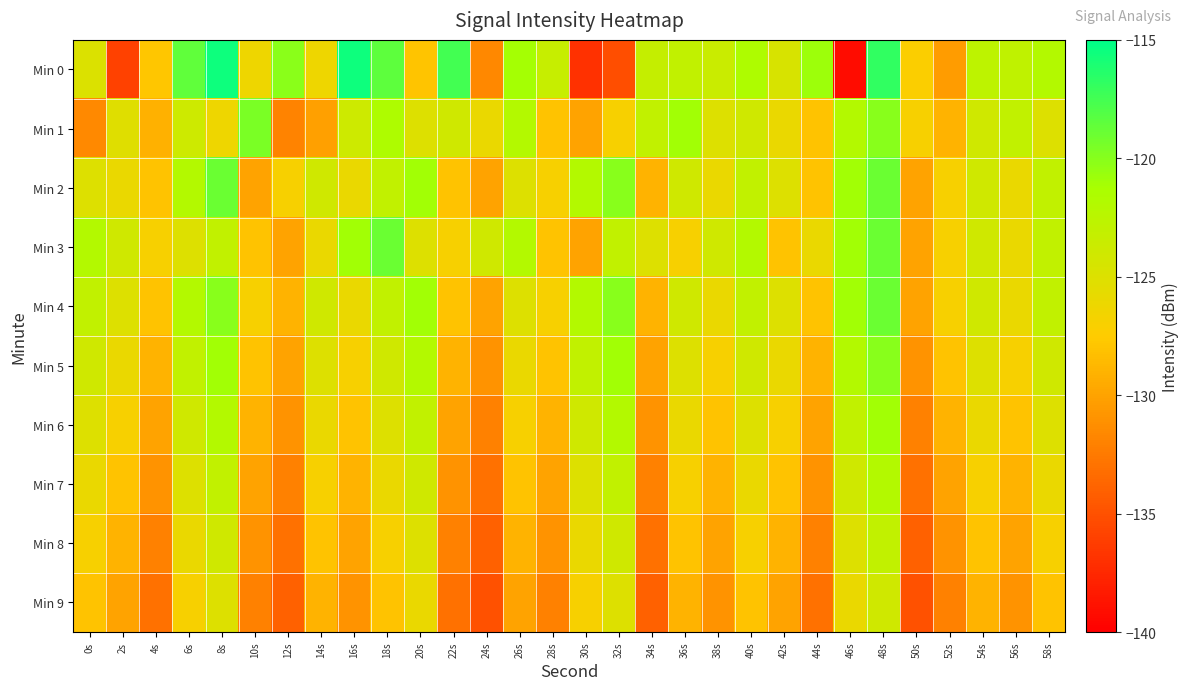

Reading left to right, transcribe all the data shown in this chart.

Min 0: 0s=-124.9	2s=-135.9	4s=-127.9	6s=-118.5	8s=-115.5	10s=-126.3	12s=-120.1	14s=-126.3	16s=-115.6	18s=-118.5	20s=-127.9	22s=-117.5	24s=-131.6	26s=-121.1	28s=-123.4	30s=-136.9	32s=-135.2	34s=-123.3	36s=-123.0	38s=-123.6	40s=-121.6	42s=-124.6	44s=-120.9	46s=-139.1	48s=-116.8	50s=-127.3	52s=-130.4	54s=-122.7	56s=-122.8	58s=-122.0
Min 1: 0s=-131.6	2s=-125.2	4s=-129.2	6s=-123.9	8s=-126.2	10s=-119.6	12s=-131.9	14s=-130.2	16s=-123.9	18s=-121.6	20s=-125.0	22s=-124.0	24s=-126.0	26s=-122.0	28s=-128.0	30s=-130.0	32s=-127.0	34s=-123.0	36s=-121.0	38s=-125.0	40s=-124.0	42s=-126.0	44s=-128.0	46s=-122.0	48s=-120.0	50s=-127.0	52s=-129.0	54s=-124.0	56s=-123.0	58s=-125.0
Min 2: 0s=-125.0	2s=-126.0	4s=-128.0	6s=-122.0	8s=-119.0	10s=-130.0	12s=-127.0	14s=-124.0	16s=-126.0	18s=-123.0	20s=-121.0	22s=-128.0	24s=-130.0	26s=-125.0	28s=-127.0	30s=-122.0	32s=-120.0	34s=-129.0	36s=-124.0	38s=-126.0	40s=-123.0	42s=-125.0	44s=-128.0	46s=-121.0	48s=-119.0	50s=-130.0	52s=-127.0	54s=-124.0	56s=-126.0	58s=-123.0
Min 3: 0s=-122.0	2s=-124.0	4s=-127.0	6s=-125.0	8s=-123.0	10s=-128.0	12s=-130.0	14s=-126.0	16s=-121.0	18s=-119.0	20s=-125.0	22s=-127.0	24s=-124.0	26s=-122.0	28s=-128.0	30s=-130.0	32s=-123.0	34s=-125.0	36s=-127.0	38s=-124.0	40s=-122.0	42s=-128.0	44s=-126.0	46s=-121.0	48s=-119.0	50s=-130.0	52s=-127.0	54s=-124.0	56s=-126.0	58s=-123.0
Min 4: 0s=-123.0	2s=-125.0	4s=-128.0	6s=-122.0	8s=-120.0	10s=-127.0	12s=-129.0	14s=-124.0	16s=-126.0	18s=-123.0	20s=-121.0	22s=-128.0	24s=-130.0	26s=-125.0	28s=-127.0	30s=-122.0	32s=-120.0	34s=-129.0	36s=-124.0	38s=-126.0	40s=-123.0	42s=-125.0	44s=-128.0	46s=-121.0	48s=-119.0	50s=-130.0	52s=-127.0	54s=-124.0	56s=-126.0	58s=-123.0
Min 5: 0s=-124.0	2s=-126.0	4s=-129.0	6s=-123.0	8s=-121.0	10s=-128.0	12s=-130.0	14s=-125.0	16s=-127.0	18s=-124.0	20s=-122.0	22s=-129.0	24s=-131.0	26s=-126.0	28s=-128.0	30s=-123.0	32s=-121.0	34s=-130.0	36s=-125.0	38s=-127.0	40s=-124.0	42s=-126.0	44s=-129.0	46s=-122.0	48s=-120.0	50s=-131.0	52s=-128.0	54s=-125.0	56s=-127.0	58s=-124.0
Min 6: 0s=-125.0	2s=-127.0	4s=-130.0	6s=-124.0	8s=-122.0	10s=-129.0	12s=-131.0	14s=-126.0	16s=-128.0	18s=-125.0	20s=-123.0	22s=-130.0	24s=-132.0	26s=-127.0	28s=-129.0	30s=-124.0	32s=-122.0	34s=-131.0	36s=-126.0	38s=-128.0	40s=-125.0	42s=-127.0	44s=-130.0	46s=-123.0	48s=-121.0	50s=-132.0	52s=-129.0	54s=-126.0	56s=-128.0	58s=-125.0
Min 7: 0s=-126.0	2s=-128.0	4s=-131.0	6s=-125.0	8s=-123.0	10s=-130.0	12s=-132.0	14s=-127.0	16s=-129.0	18s=-126.0	20s=-124.0	22s=-131.0	24s=-133.0	26s=-128.0	28s=-130.0	30s=-125.0	32s=-123.0	34s=-132.0	36s=-127.0	38s=-129.0	40s=-126.0	42s=-128.0	44s=-131.0	46s=-124.0	48s=-122.0	50s=-133.0	52s=-130.0	54s=-127.0	56s=-129.0	58s=-126.0
Min 8: 0s=-127.0	2s=-129.0	4s=-132.0	6s=-126.0	8s=-124.0	10s=-131.0	12s=-133.0	14s=-128.0	16s=-130.0	18s=-127.0	20s=-125.0	22s=-132.0	24s=-134.0	26s=-129.0	28s=-131.0	30s=-126.0	32s=-124.0	34s=-133.0	36s=-128.0	38s=-130.0	40s=-127.0	42s=-129.0	44s=-132.0	46s=-125.0	48s=-123.0	50s=-134.0	52s=-131.0	54s=-128.0	56s=-130.0	58s=-127.0
Min 9: 0s=-128.0	2s=-130.0	4s=-133.0	6s=-127.0	8s=-125.0	10s=-132.0	12s=-134.0	14s=-129.0	16s=-131.0	18s=-128.0	20s=-126.0	22s=-133.0	24s=-135.0	26s=-130.0	28s=-132.0	30s=-127.0	32s=-125.0	34s=-134.0	36s=-129.0	38s=-131.0	40s=-128.0	42s=-130.0	44s=-133.0	46s=-126.0	48s=-124.0	50s=-135.0	52s=-132.0	54s=-129.0	56s=-131.0	58s=-128.0